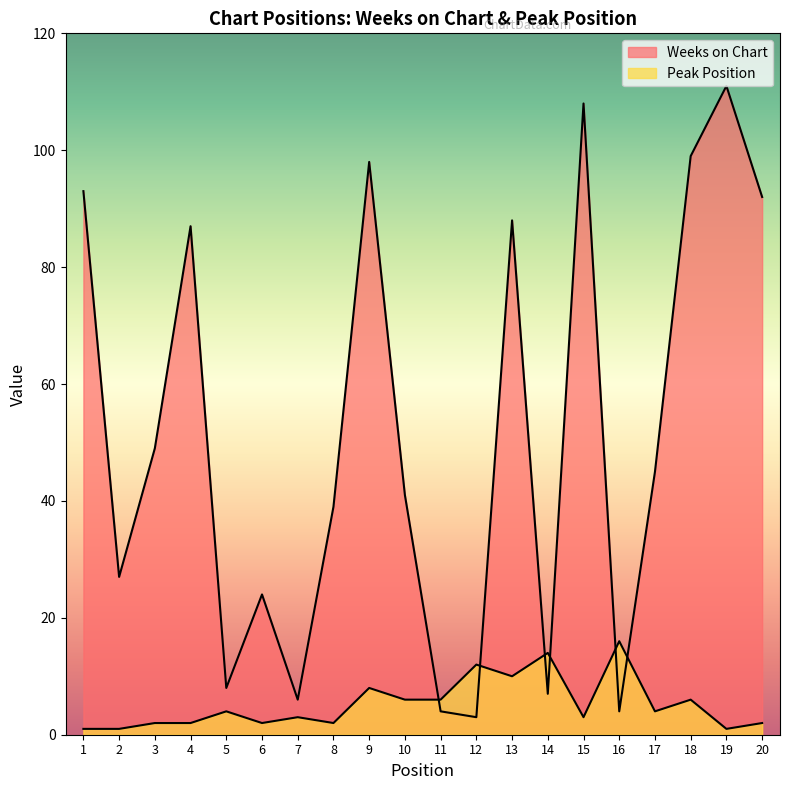

True or false: Peak Position and Weeks on Chart cross at least once.

True